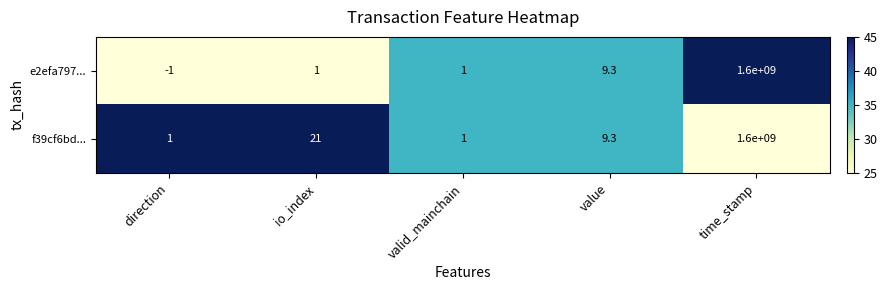

What is the difference between the highest and lowest values at direction?

2.0